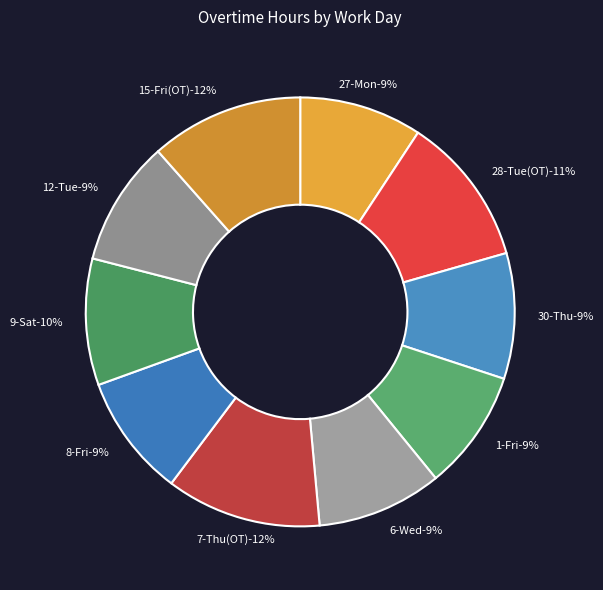

What percentage is the 15-Fri(OT) slice, to the nearest percent?

12%